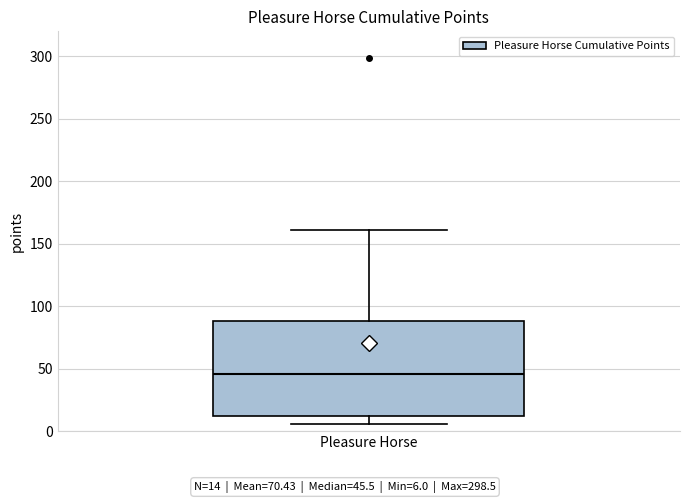

Where does the upper whisker of the box for Pleasure Horse end on the y-axis? The values are not printed on the chart, so give them approximately, as read against the axis.

160